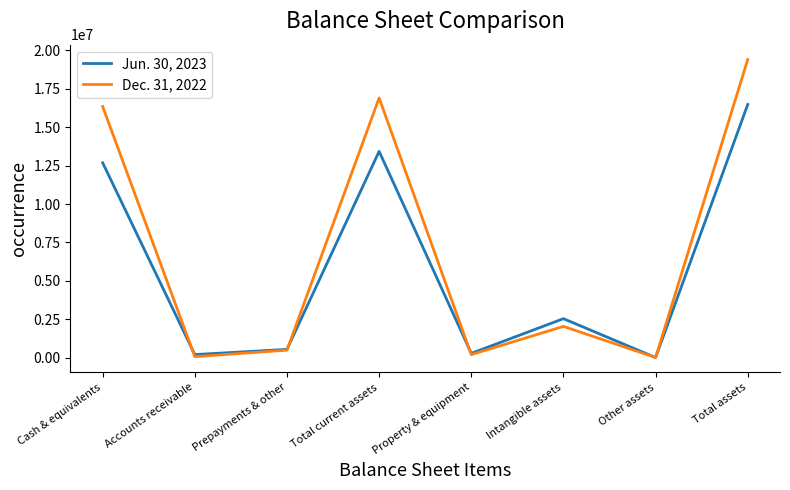

At which category is the sum across all series the highest?

Total assets